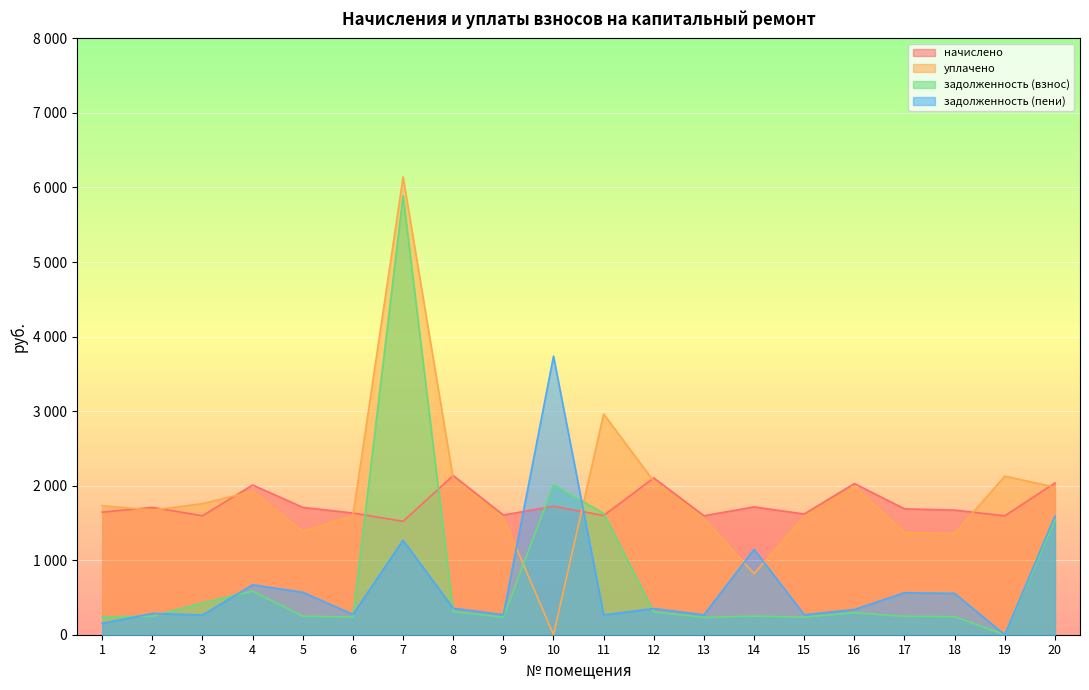

What are all the series names shown in the legend?

начислено, уплачено, задолженность (взнос), задолженность (пени)